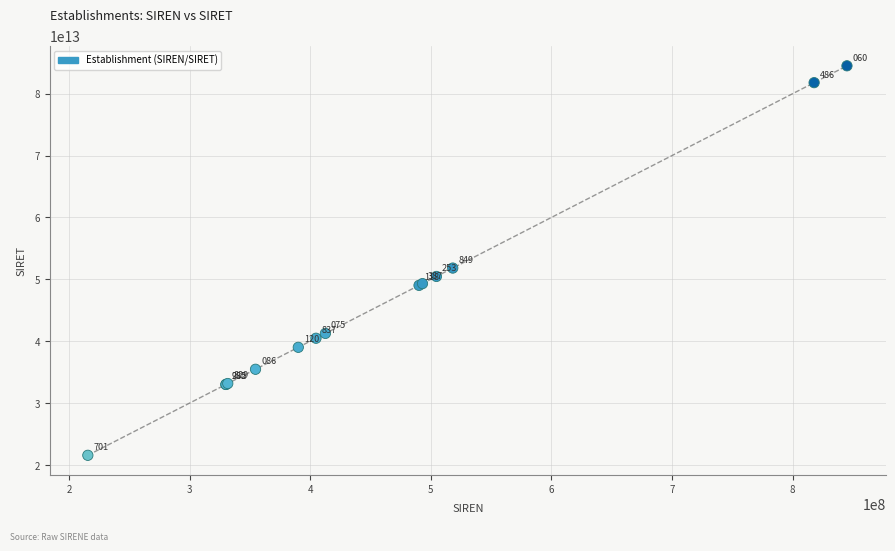

What Y value in the scatter plot is closest to 53035388050015?

51821784900018